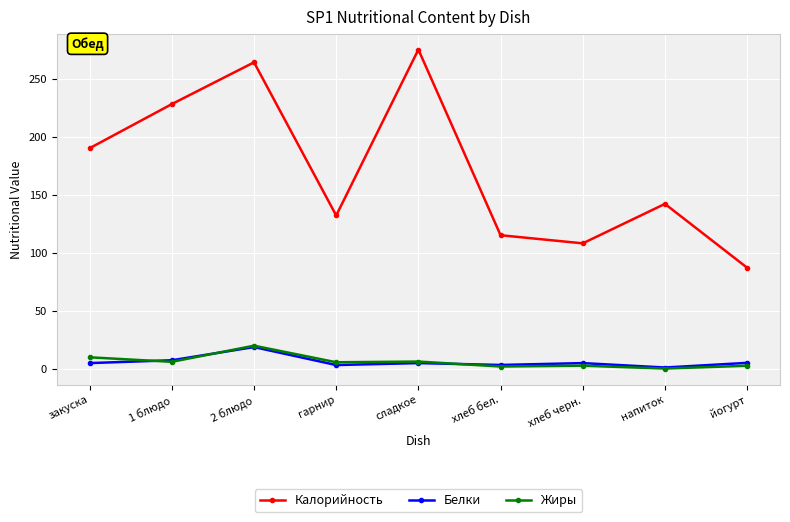

True or false: Калорийность has more than 2 interior local peaks.

True